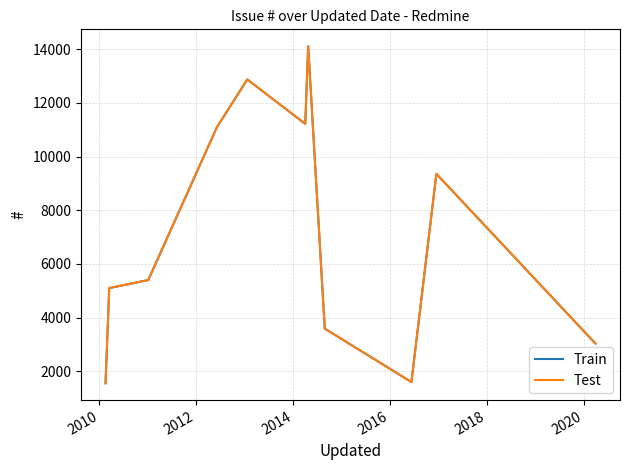

True or false: Train and Test cross at least once.

False